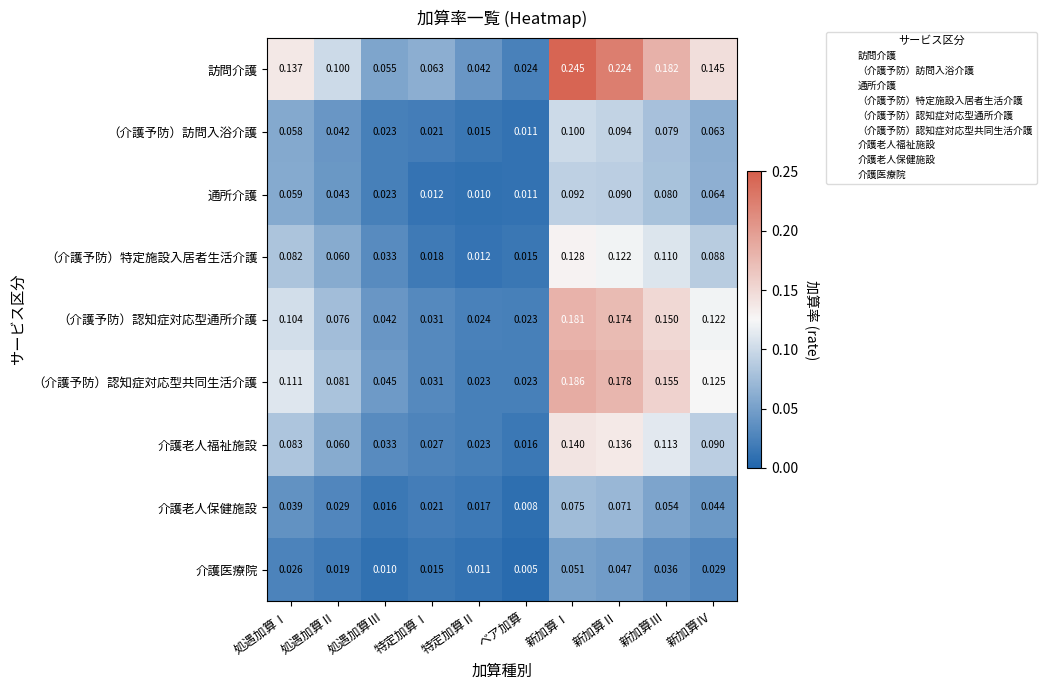

Which label corresponds to the largest value in the chart?

新加算Ⅰ